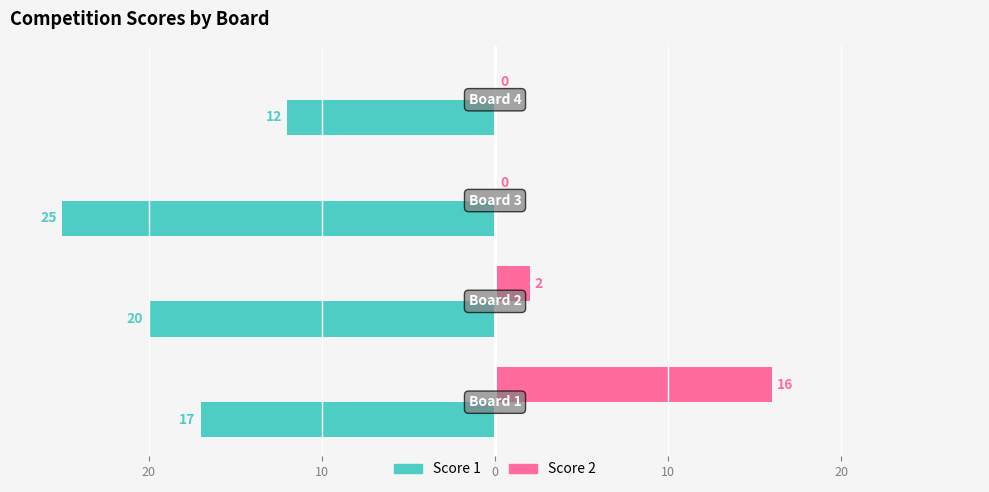

What are all the series names shown in the legend?

Score 1, Score 2